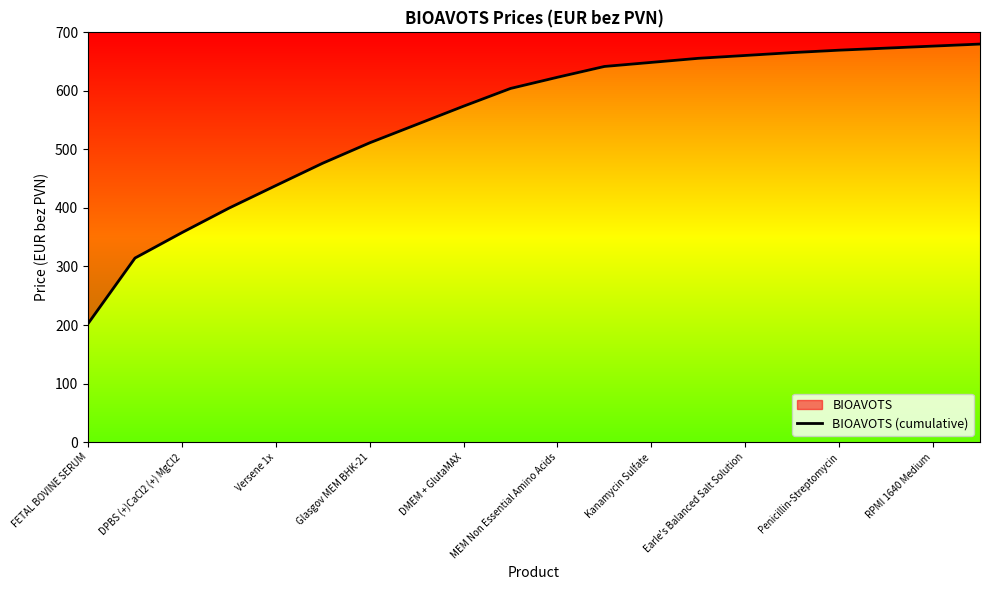

Reading right to left, what are all the values shown in this chart?

680.0	676.5	673.0	669.6	665.4	660.5	655.7	648.7	641.7	623.3	604.2	573.9	542.6	511.3	476.5	438.3	399.7	357.9	314.4	202.4